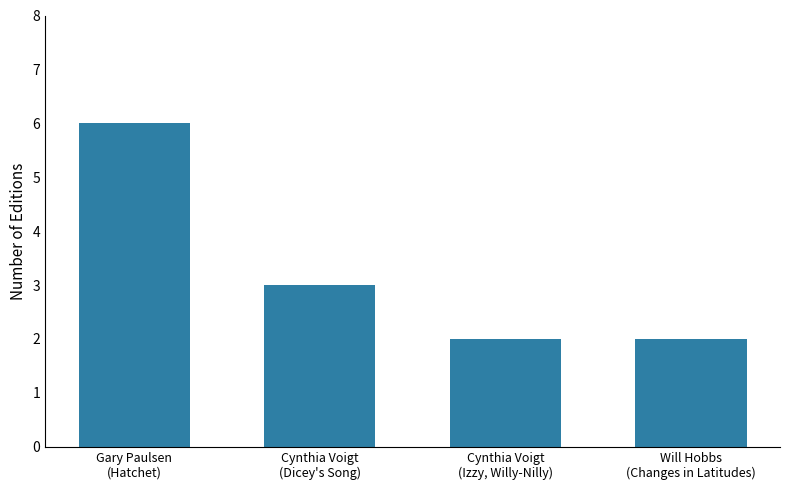

What is the value of the 4th bar from the left?

2